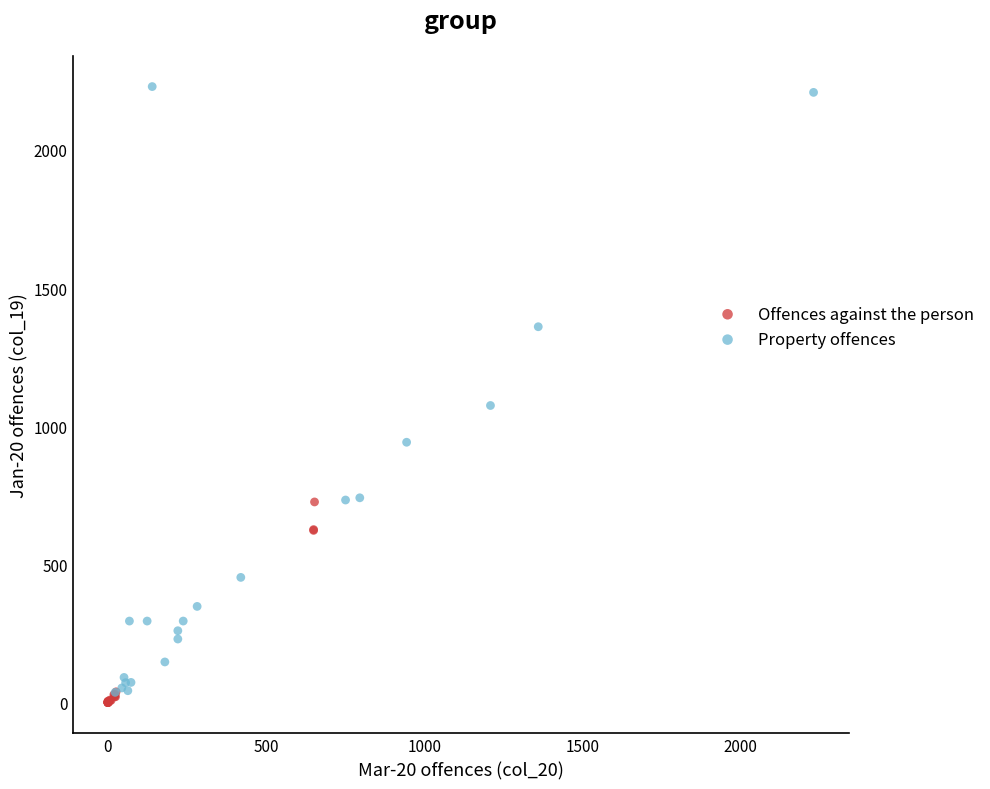

Which series contains the highest Y value?

Property offences